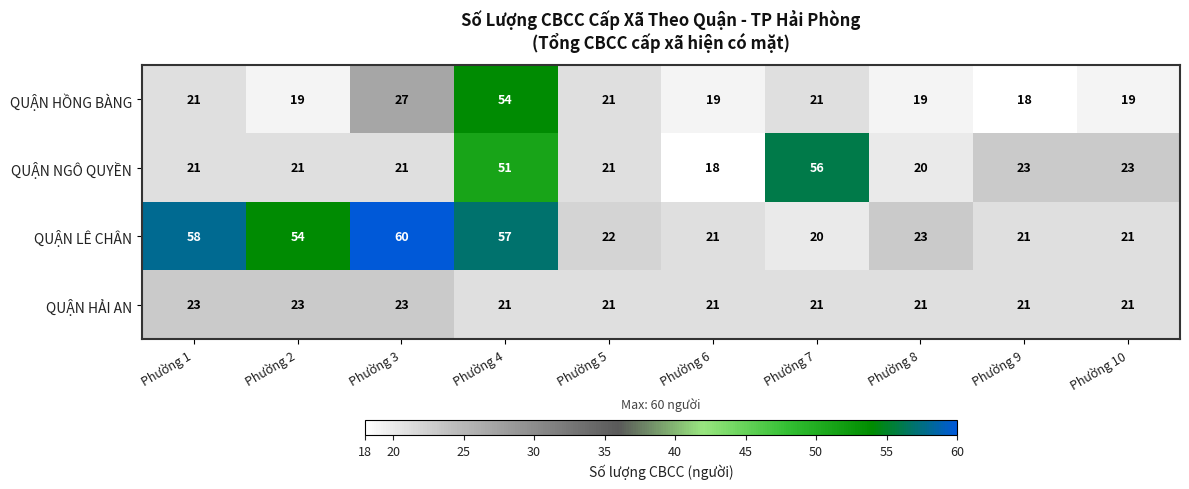

Rank the series by their maximum value, from highest to lowest.

QUẬN LÊ CHÂN, QUẬN NGÔ QUYỀN, QUẬN HỒNG BÀNG, QUẬN HẢI AN